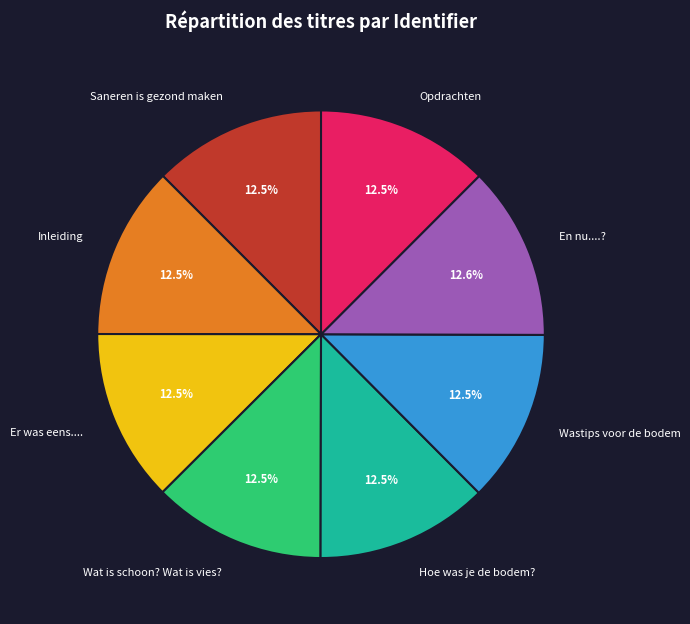

Is there any slice that represents more than half of the pie?

No